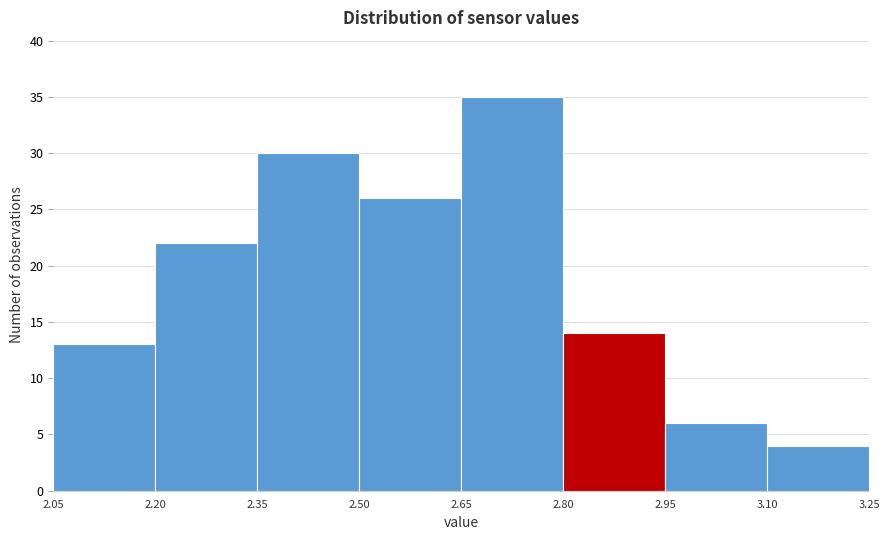

What is the height of the bar covering 2.05 to 2.20 on the x-axis? The values are not printed on the chart, so give them approximately, as read against the axis.

13